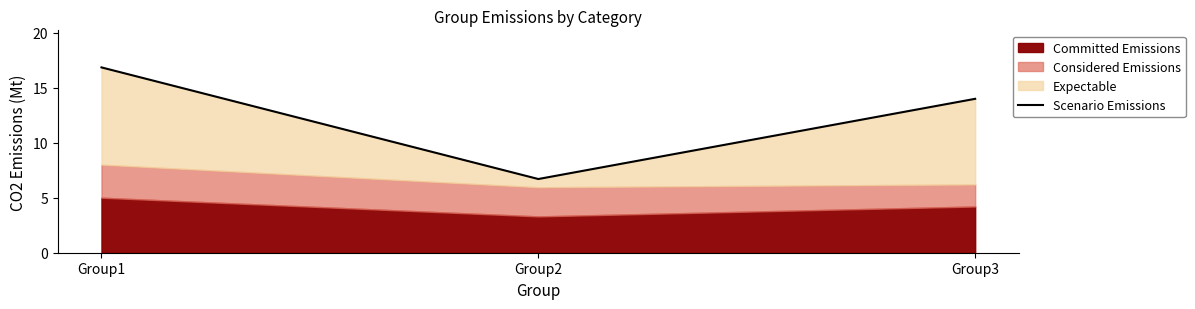

What is the approximate value at Group1?

16.8